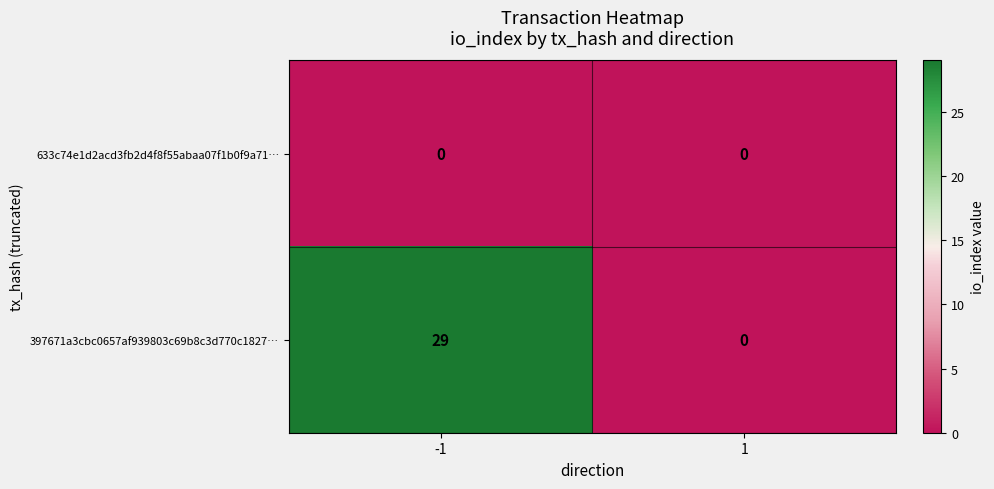

What is the difference between the 397671a3cbc0657af939803c69b8c3d770c1827… values at 1 and -1?

29